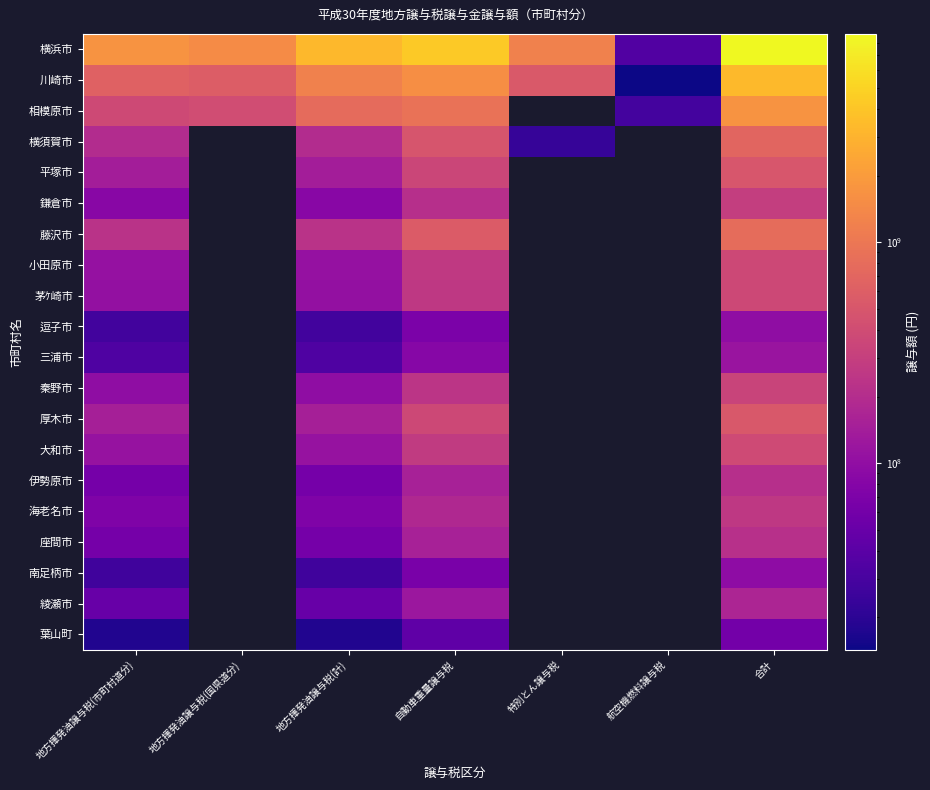

At which category is the sum across all series the highest?

合計